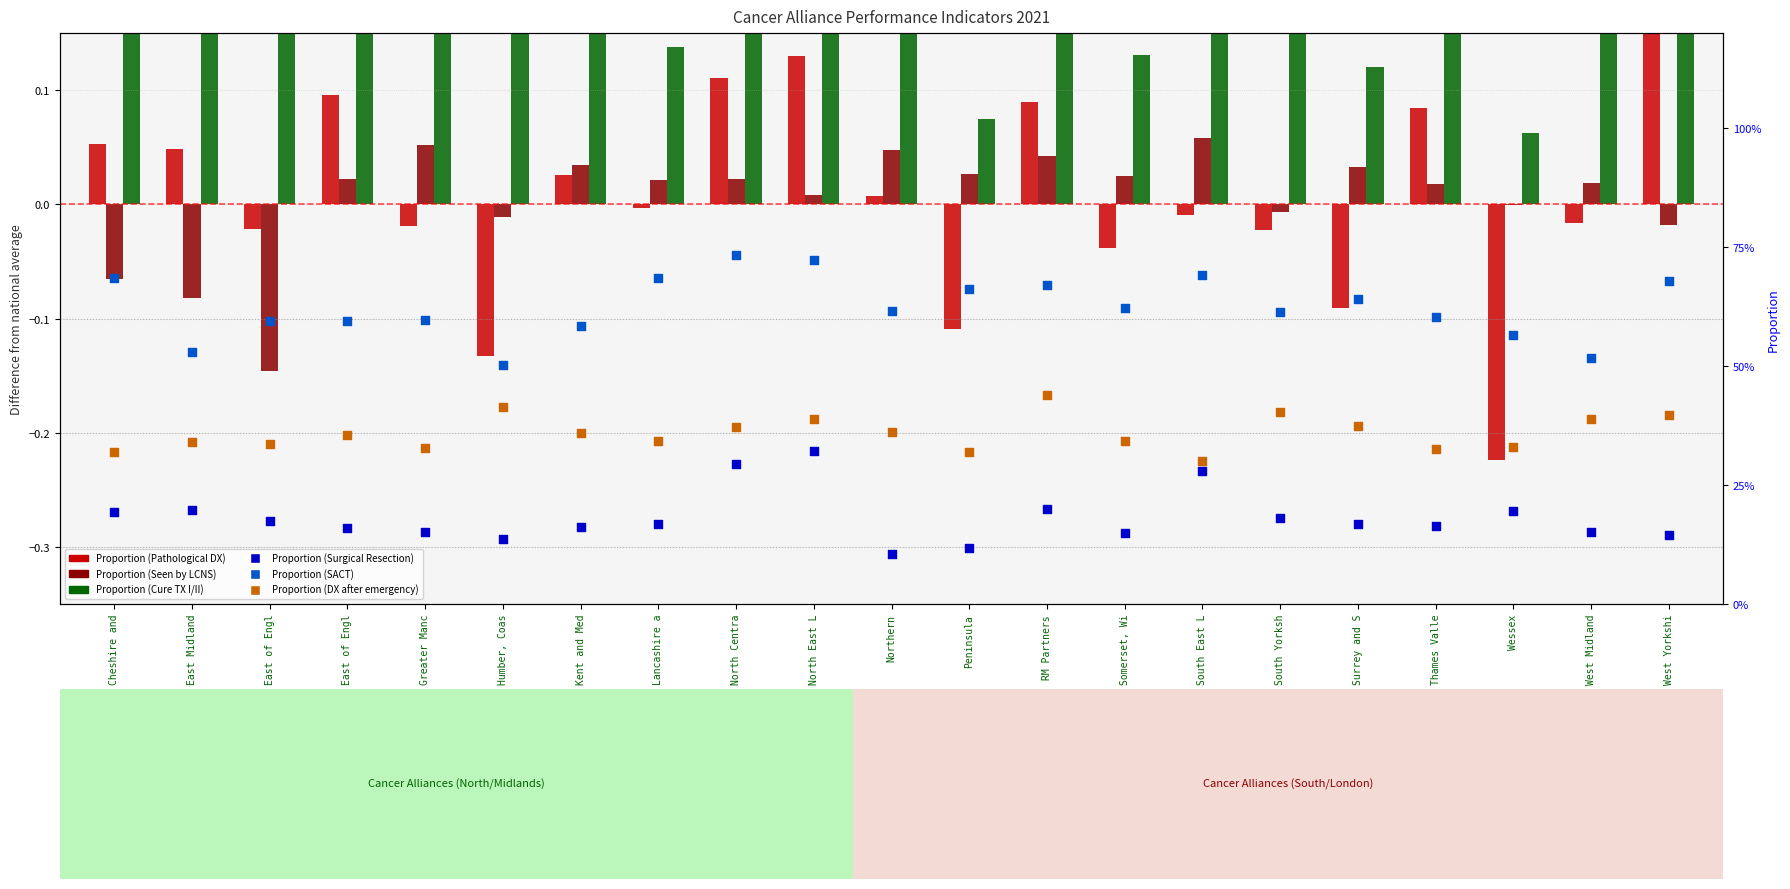

Which series has the largest total across all categories?

Proportion (SACT)